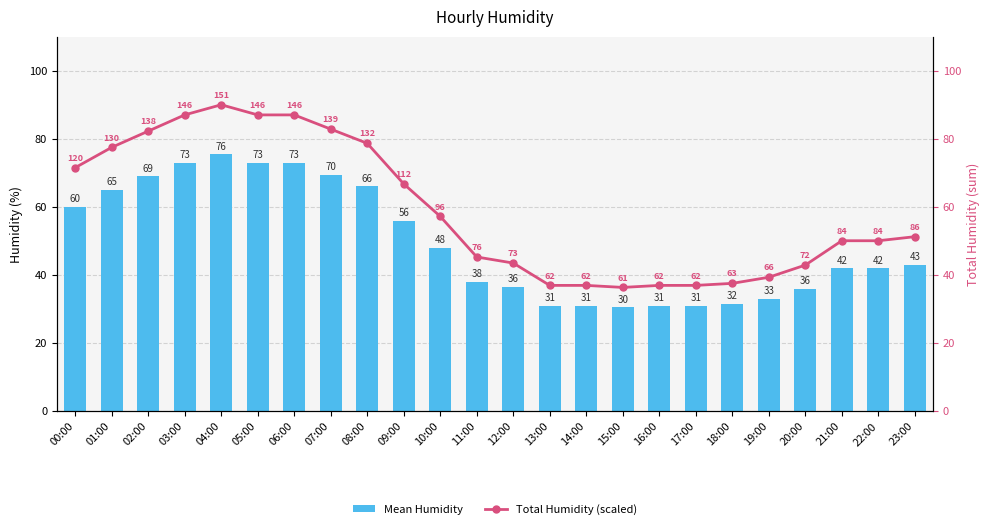

Is the value of Mean Humidity at 06:00 greater than the value of Total Humidity (scaled) at 10:00?

Yes